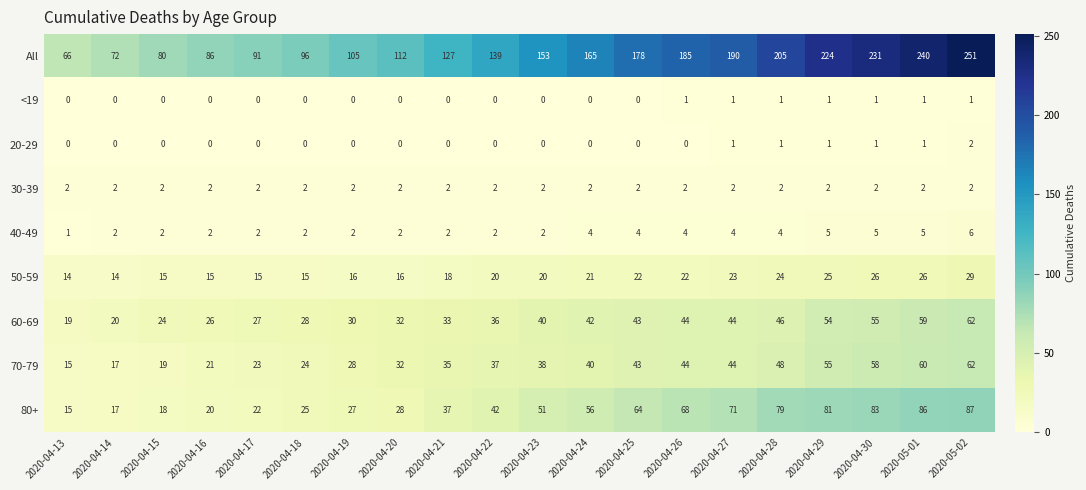

At how many categories does at least one series exceed 136?

11